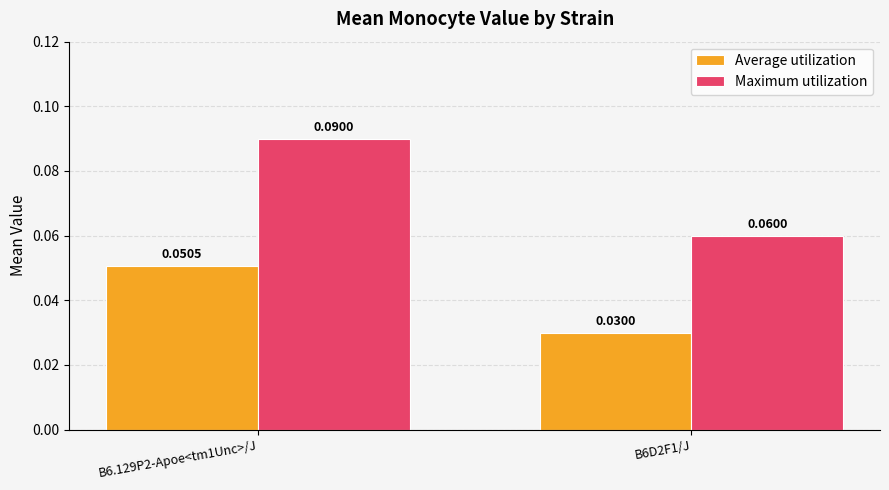

Which series has the largest total across all categories?

Maximum utilization